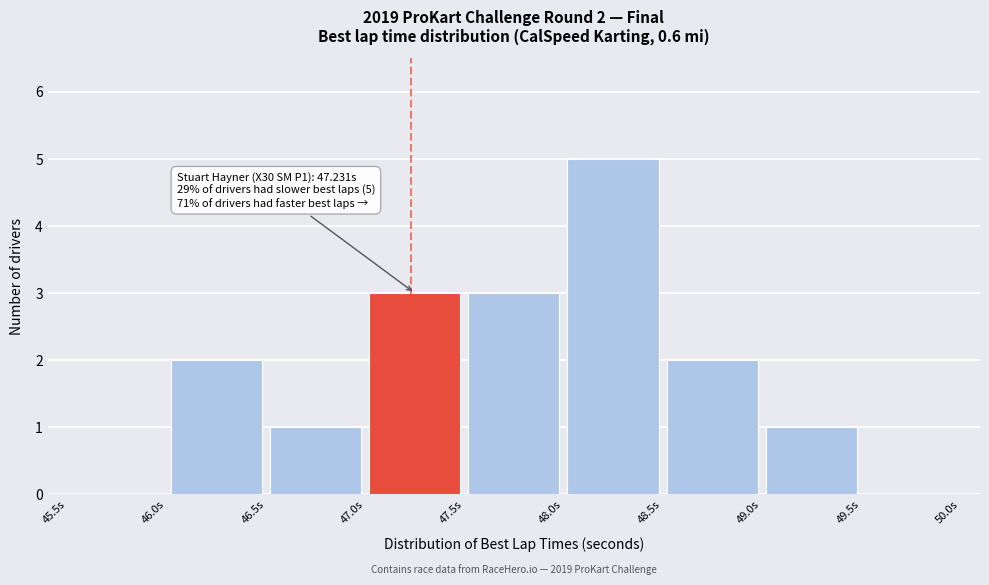

Over which range of the x-axis is the bar tallest?

48.0 to 48.5